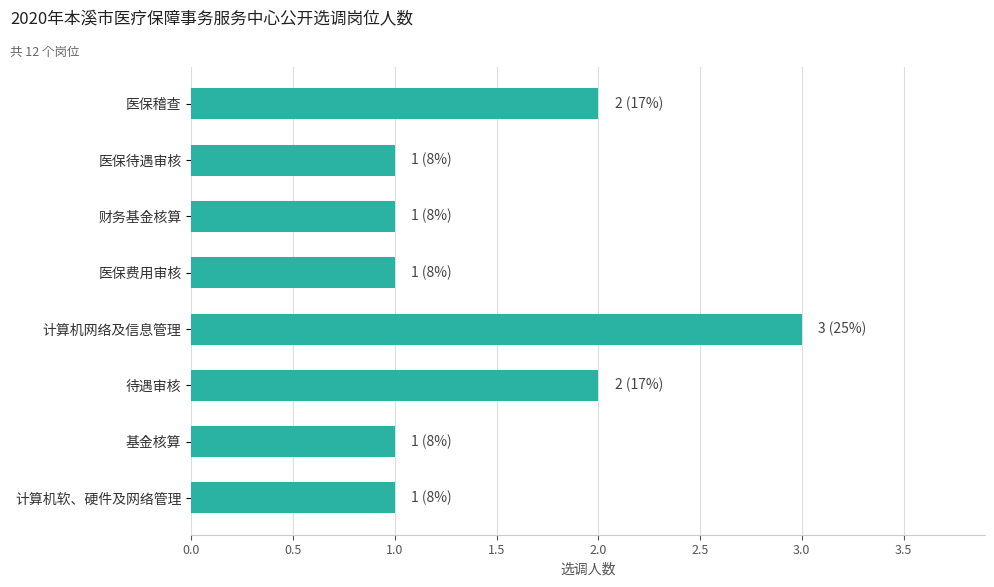

Are the bars grouped side by side (vs. stacked)?

No